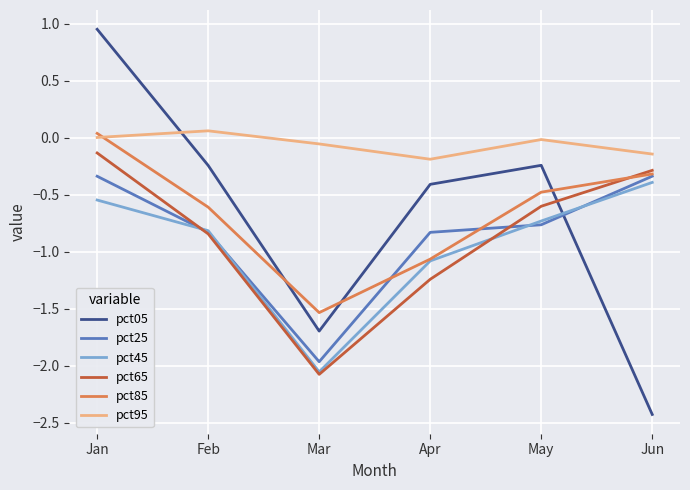

Which category has the lowest value across all series?

Jun